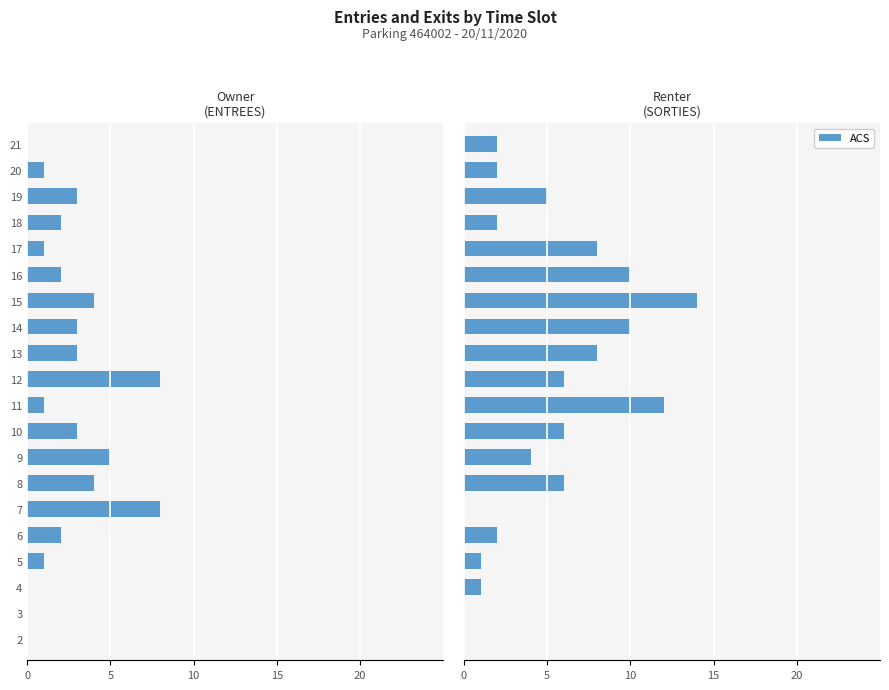

How many distinct data groups are displayed?

1